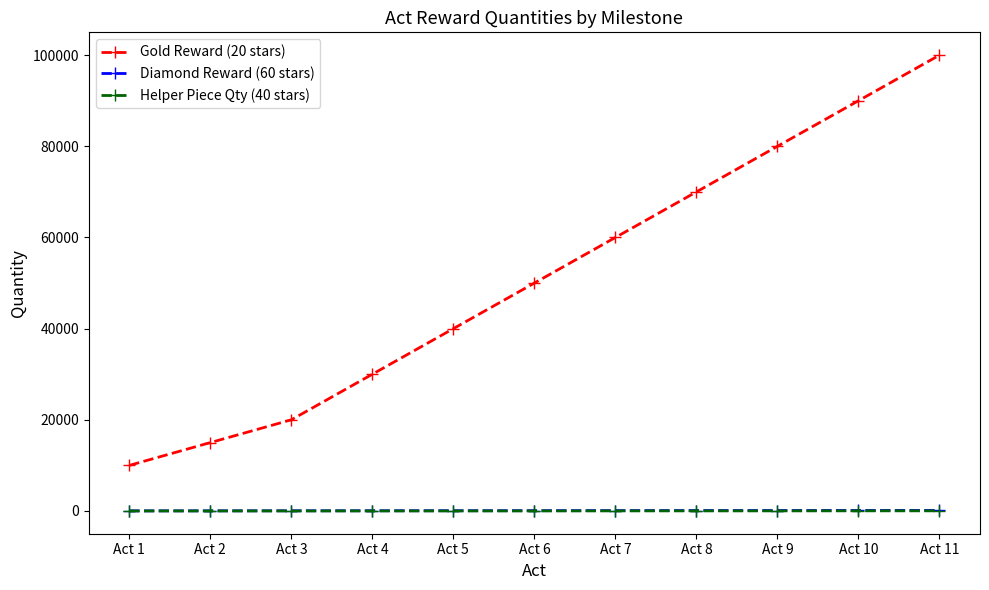

Does the chart have visible grid lines?

No